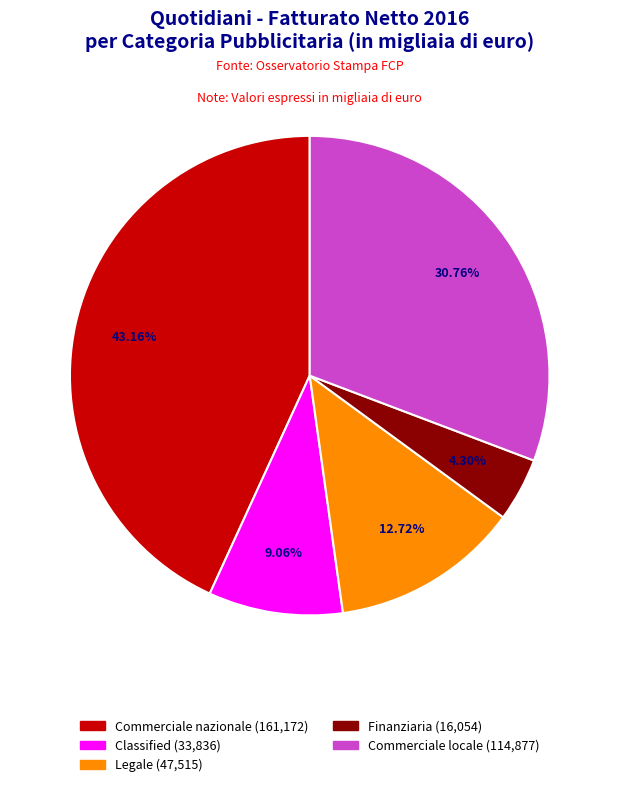

To the nearest percent, what percentage of the pie is Finanziaria?

4%